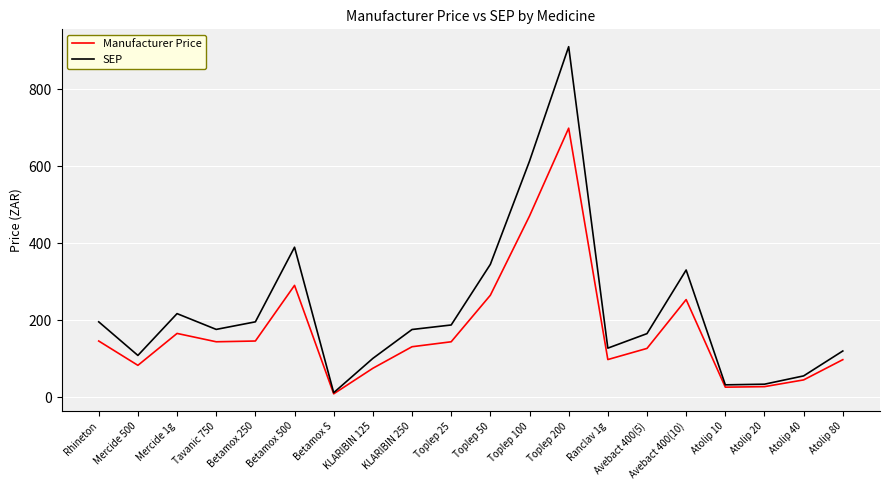

What is the sum of the Manufacturer Price values at Mercide 1g and Betamox 250?

311.7